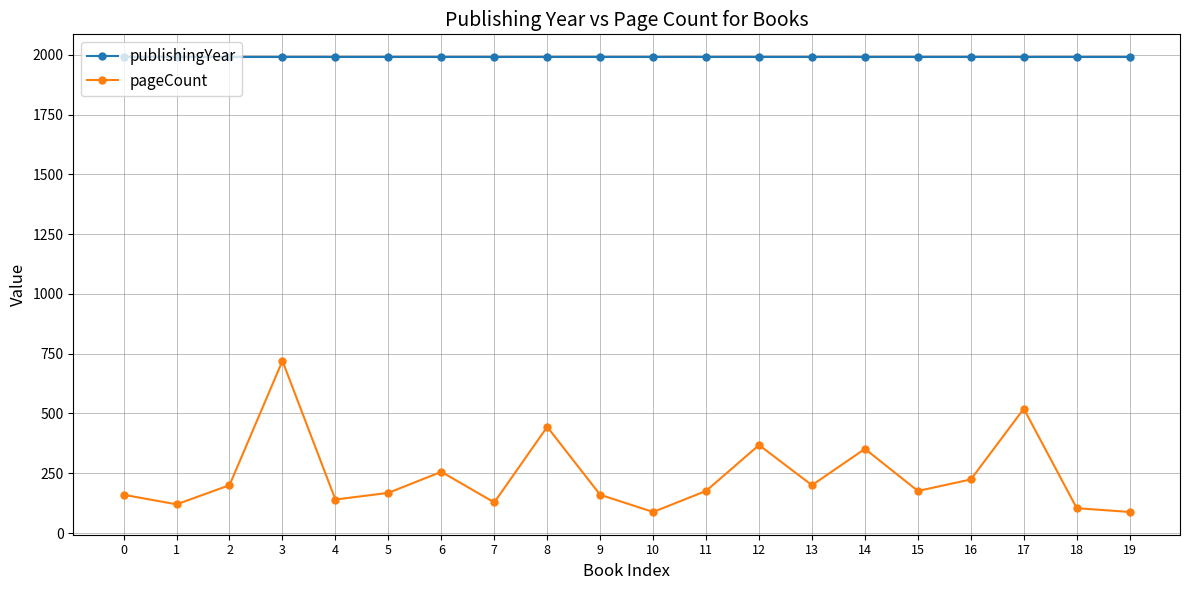

True or false: pageCount and publishingYear intersect in this chart.

False